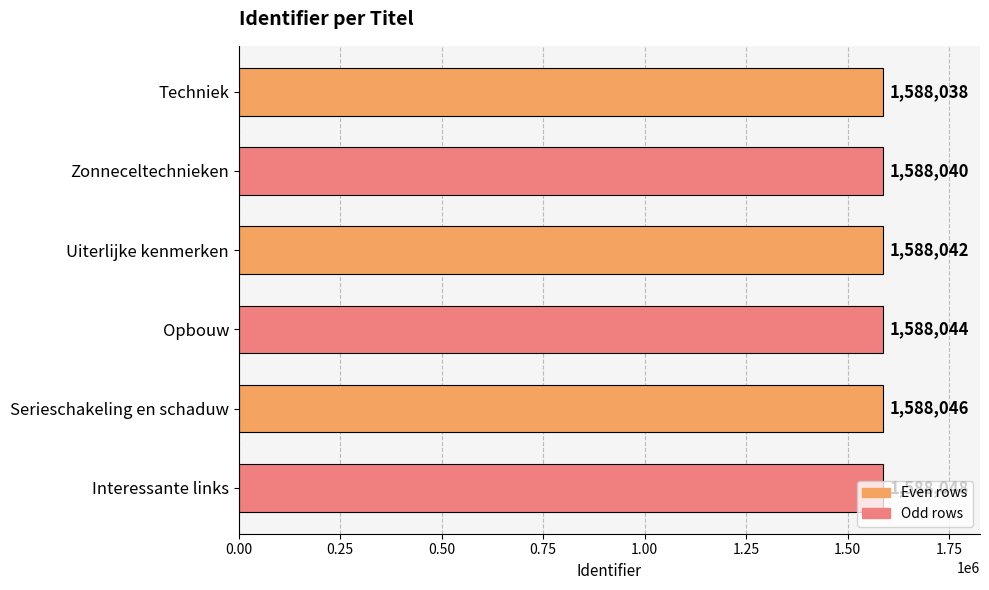

Which label corresponds to the largest value in the chart?

Interessante links